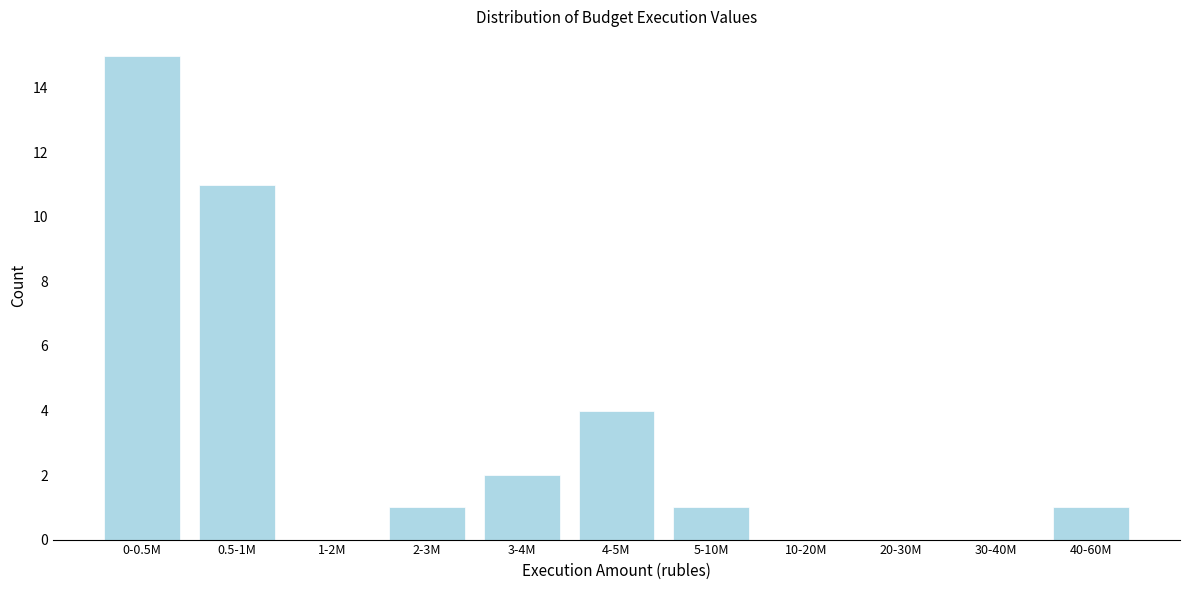

Reading left to right, extract all data points from this chart.

0-0.5M=15	0.5-1M=11	1-2M=0	2-3M=1	3-4M=2	4-5M=4	5-10M=1	10-20M=0	20-30M=0	30-40M=0	40-60M=1